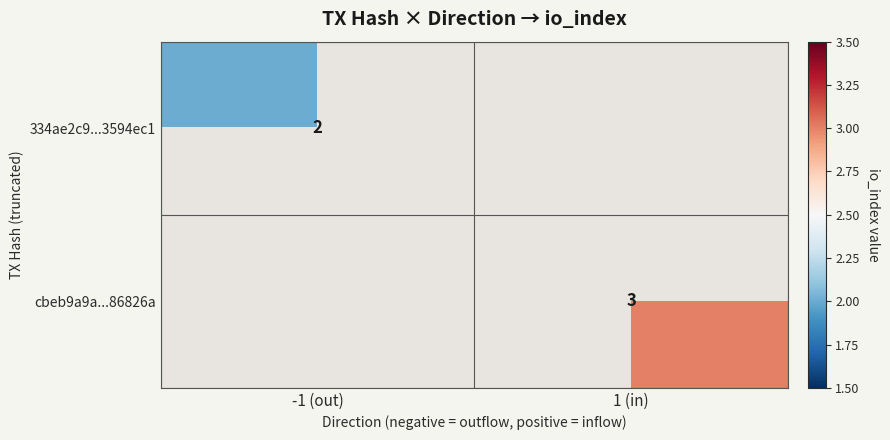

Between 1 (in) and -1 (out), which is larger?

-1 (out)